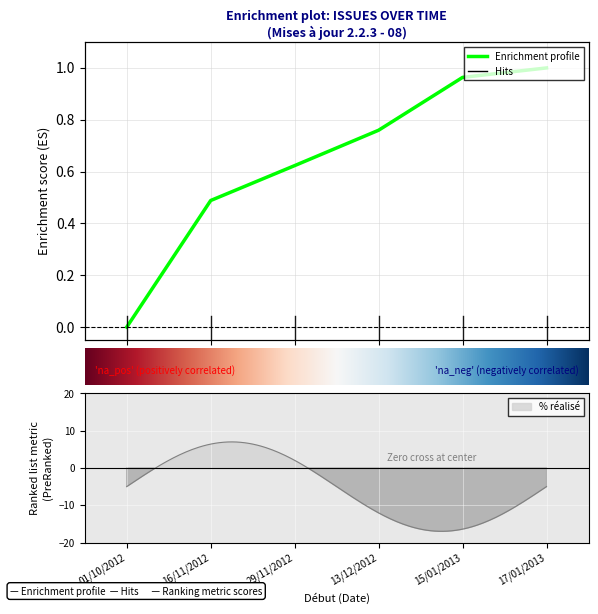

At which category does the chart reach its minimum across all series?

01/10/2012